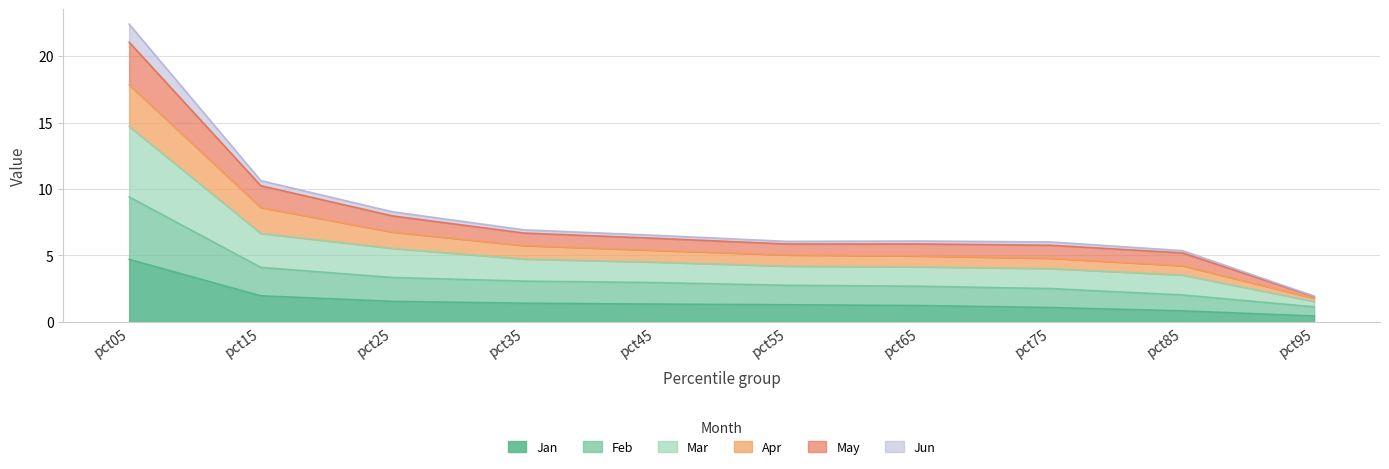

What is the greatest value displayed?

22.4